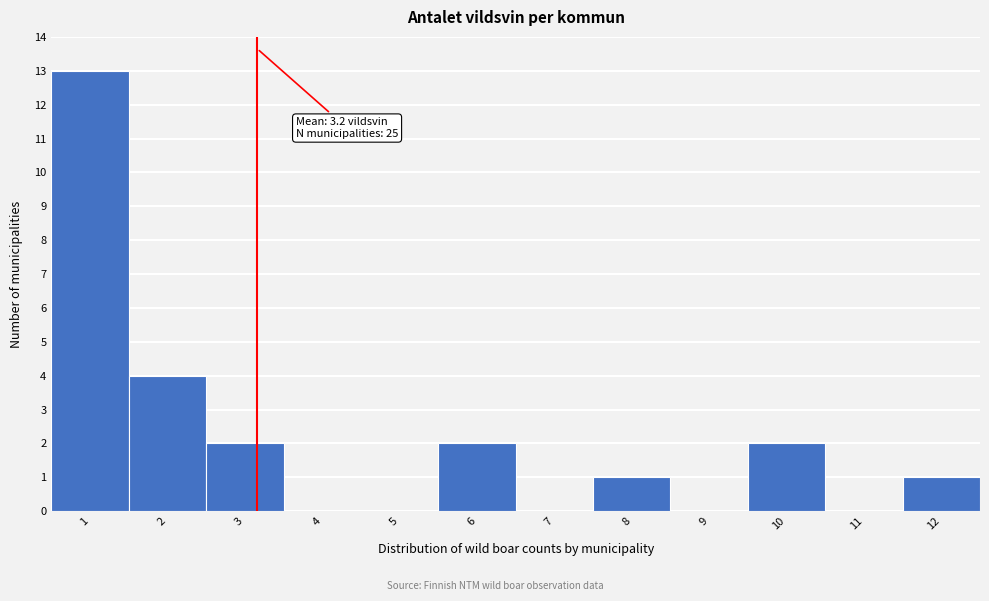

Which range on the x-axis has the tallest bar?

0.5 to 1.5